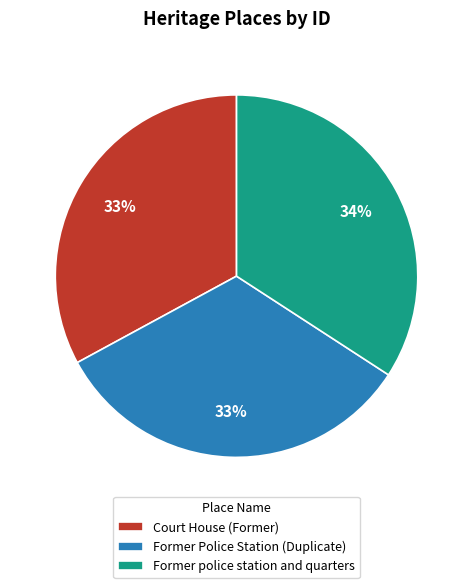

Which slice is the largest?

Former police station and quarters